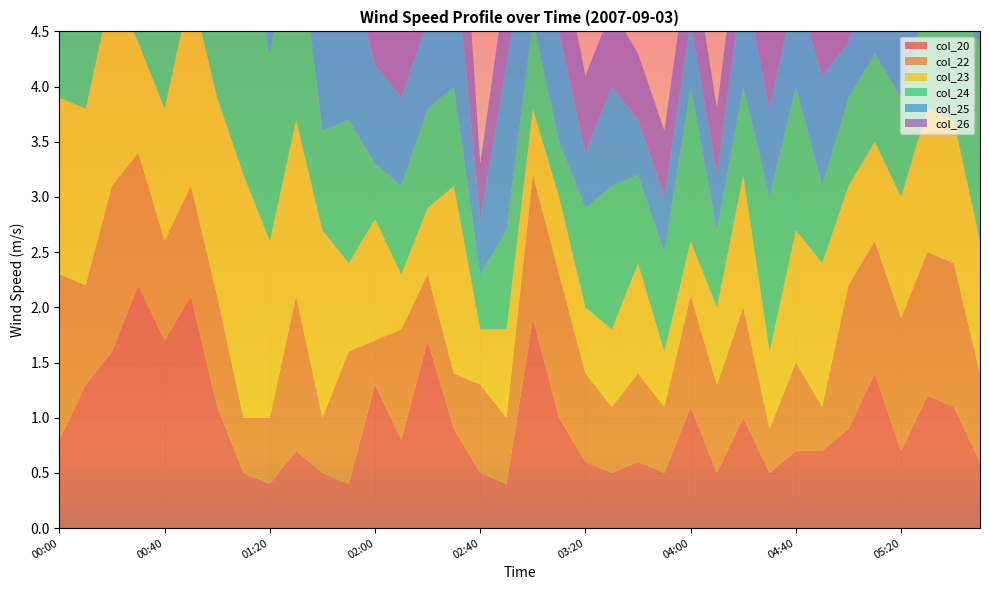

Reading left to right, transcribe all the data shown in this chart.

col_20: 00:00=0.8	00:10=1.3	00:20=1.6	00:30=2.2	00:40=1.7	00:50=2.1	01:00=1.1	01:10=0.5	01:20=0.4	01:30=0.7	01:40=0.5	01:50=0.4	02:00=1.3	02:10=0.8	02:20=1.7	02:30=0.9	02:40=0.5	02:50=0.4	03:00=1.9	03:10=1.0	03:20=0.6	03:30=0.5	03:40=0.6	03:50=0.5	04:00=1.1	04:10=0.5	04:20=1.0	04:30=0.5	04:40=0.7	04:50=0.7	05:00=0.9	05:10=1.4	05:20=0.7	05:30=1.2	05:40=1.1	05:50=0.6
col_22: 00:00=1.5	00:10=0.9	00:20=1.5	00:30=1.2	00:40=0.9	00:50=1.0	01:00=1.0	01:10=0.5	01:20=0.6	01:30=1.4	01:40=0.5	01:50=1.2	02:00=0.4	02:10=1.0	02:20=0.6	02:30=0.5	02:40=0.8	02:50=0.6	03:00=1.3	03:10=1.3	03:20=0.8	03:30=0.6	03:40=0.8	03:50=0.6	04:00=1.0	04:10=0.8	04:20=1.0	04:30=0.4	04:40=0.8	04:50=0.4	05:00=1.3	05:10=1.2	05:20=1.2	05:30=1.3	05:40=1.3	05:50=0.8
col_23: 00:00=1.6	00:10=1.6	00:20=1.8	00:30=1.0	00:40=1.2	00:50=1.8	01:00=1.8	01:10=2.2	01:20=1.6	01:30=1.6	01:40=1.7	01:50=0.8	02:00=1.1	02:10=0.5	02:20=0.6	02:30=1.7	02:40=0.5	02:50=0.8	03:00=0.6	03:10=0.7	03:20=0.6	03:30=0.7	03:40=1.0	03:50=0.5	04:00=0.5	04:10=0.7	04:20=1.2	04:30=0.7	04:40=1.2	04:50=1.3	05:00=0.9	05:10=0.9	05:20=1.1	05:30=1.3	05:40=1.3	05:50=1.2
col_24: 00:00=1.2	00:10=1.3	00:20=2.3	00:30=1.9	00:40=1.7	00:50=1.3	01:00=1.9	01:10=2.2	01:20=1.7	01:30=1.9	01:40=0.9	01:50=1.3	02:00=0.5	02:10=0.8	02:20=0.9	02:30=0.9	02:40=0.5	02:50=0.9	03:00=0.8	03:10=0.5	03:20=0.9	03:30=1.3	03:40=0.8	03:50=0.9	04:00=1.4	04:10=0.7	04:20=0.8	04:30=1.4	04:40=1.3	04:50=0.7	05:00=0.8	05:10=0.8	05:20=0.9	05:30=1.0	05:40=1.0	05:50=1.8
col_25: 00:00=1.2	00:10=1.6	00:20=1.9	00:30=1.4	00:40=1.3	00:50=1.6	01:00=1.7	01:10=1.7	01:20=1.3	01:30=0.6	01:40=0.9	01:50=1.5	02:00=0.9	02:10=0.8	02:20=0.8	02:30=1.3	02:40=0.5	02:50=1.5	03:00=1.2	03:10=1.0	03:20=0.5	03:30=0.9	03:40=0.5	03:50=0.5	04:00=0.6	04:10=0.5	04:20=1.0	04:30=0.8	04:40=0.9	04:50=1.0	05:00=0.5	05:10=0.9	05:20=0.9	05:30=0.5	05:40=0.5	05:50=1.8
col_26: 00:00=1.2	00:10=1.5	00:20=1.7	00:30=1.3	00:40=1.5	00:50=1.3	01:00=1.8	01:10=1.5	01:20=1.8	01:30=0.9	01:40=0.7	01:50=1.7	02:00=1.4	02:10=0.7	02:20=0.6	02:30=1.6	02:40=0.5	02:50=0.8	03:00=0.7	03:10=0.8	03:20=0.7	03:30=0.7	03:40=0.6	03:50=0.6	04:00=0.7	04:10=0.6	04:20=0.7	04:30=0.7	04:40=0.8	04:50=0.8	05:00=0.5	05:10=0.9	05:20=0.8	05:30=0.9	05:40=0.8	05:50=0.9